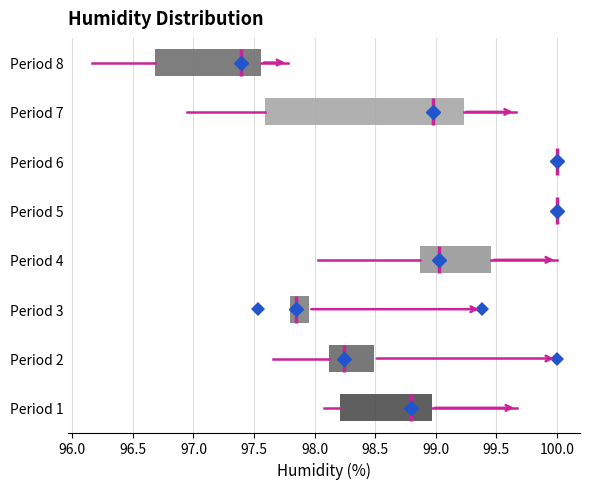

Where does the right whisker of the box for Period 7 end on the x-axis? The values are not printed on the chart, so give them approximately, as read against the axis.

99.65